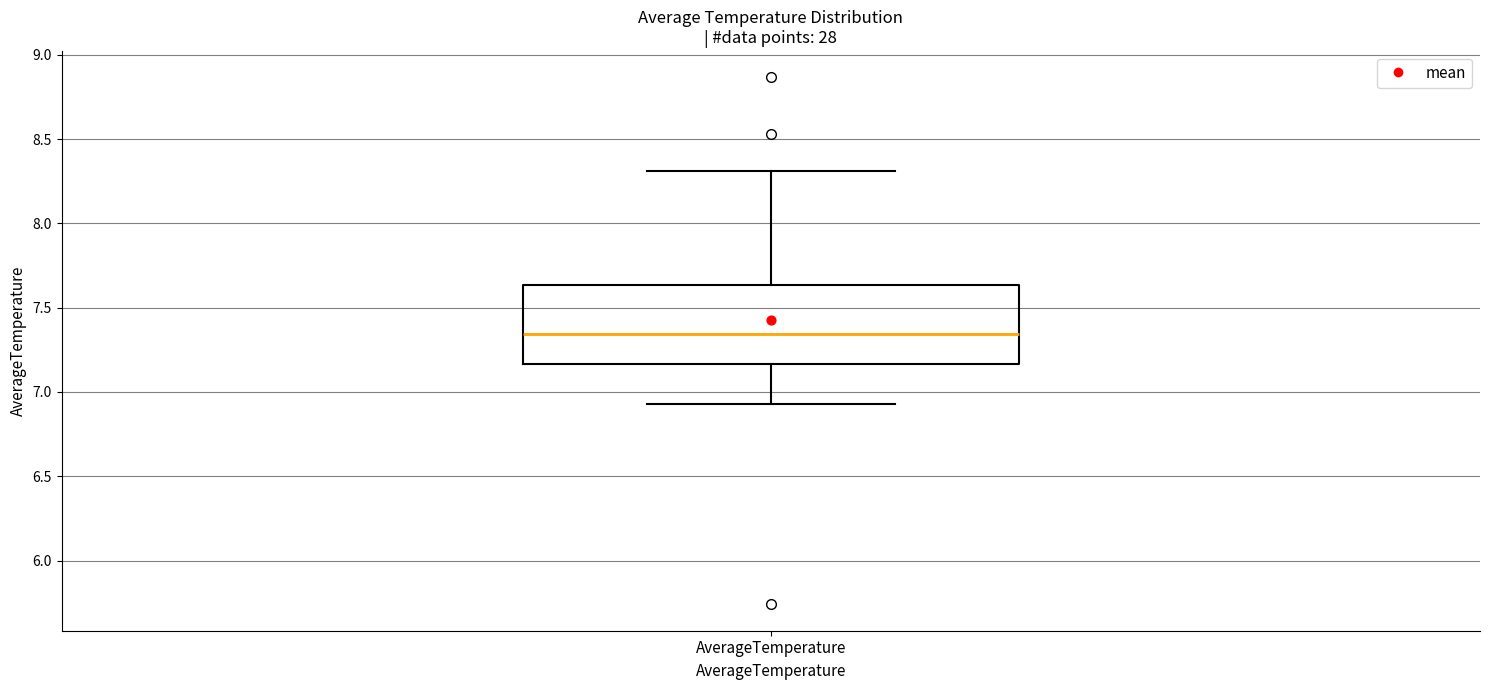

Transcribe this box plot: give where the median line is, the range the box spans, and where the two whiskers end, as read against the y-axis. The values are not printed on the chart, so give them approximately, as read against the axis.

median 7.35, box 7.15 to 7.65, whiskers 6.95 to 8.30